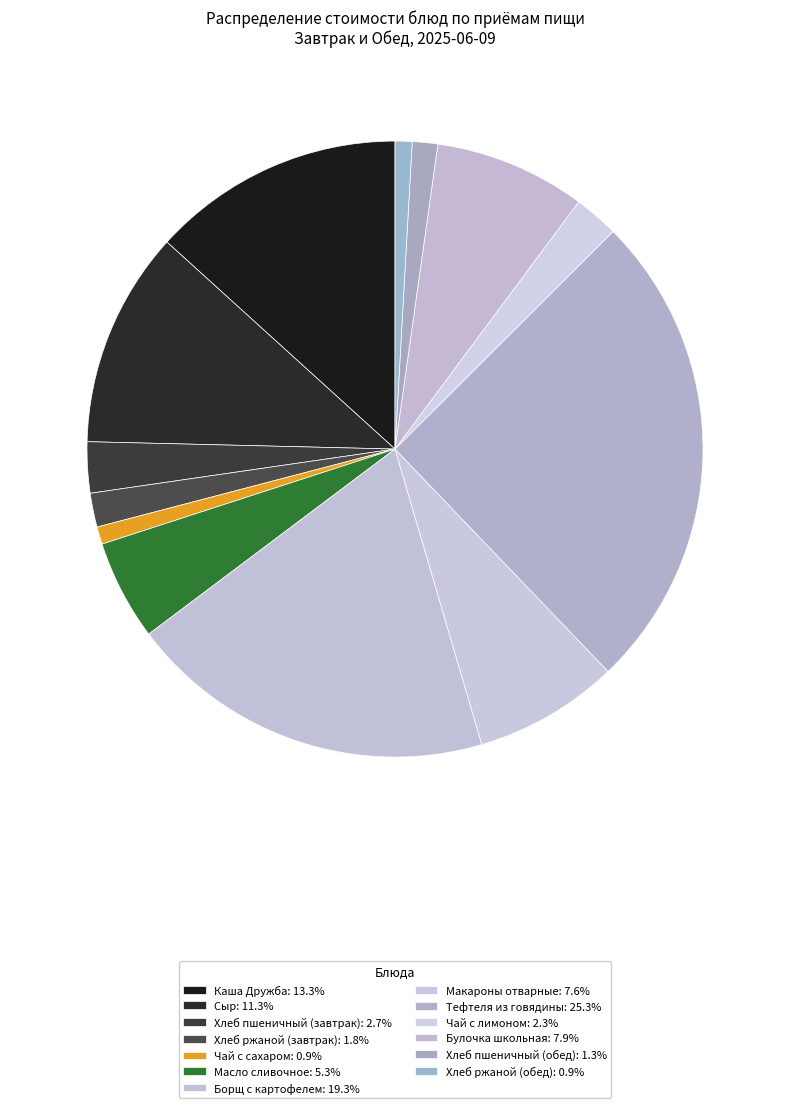

To the nearest percent, what is the difference between the largest and smallest slice percentages?

24%